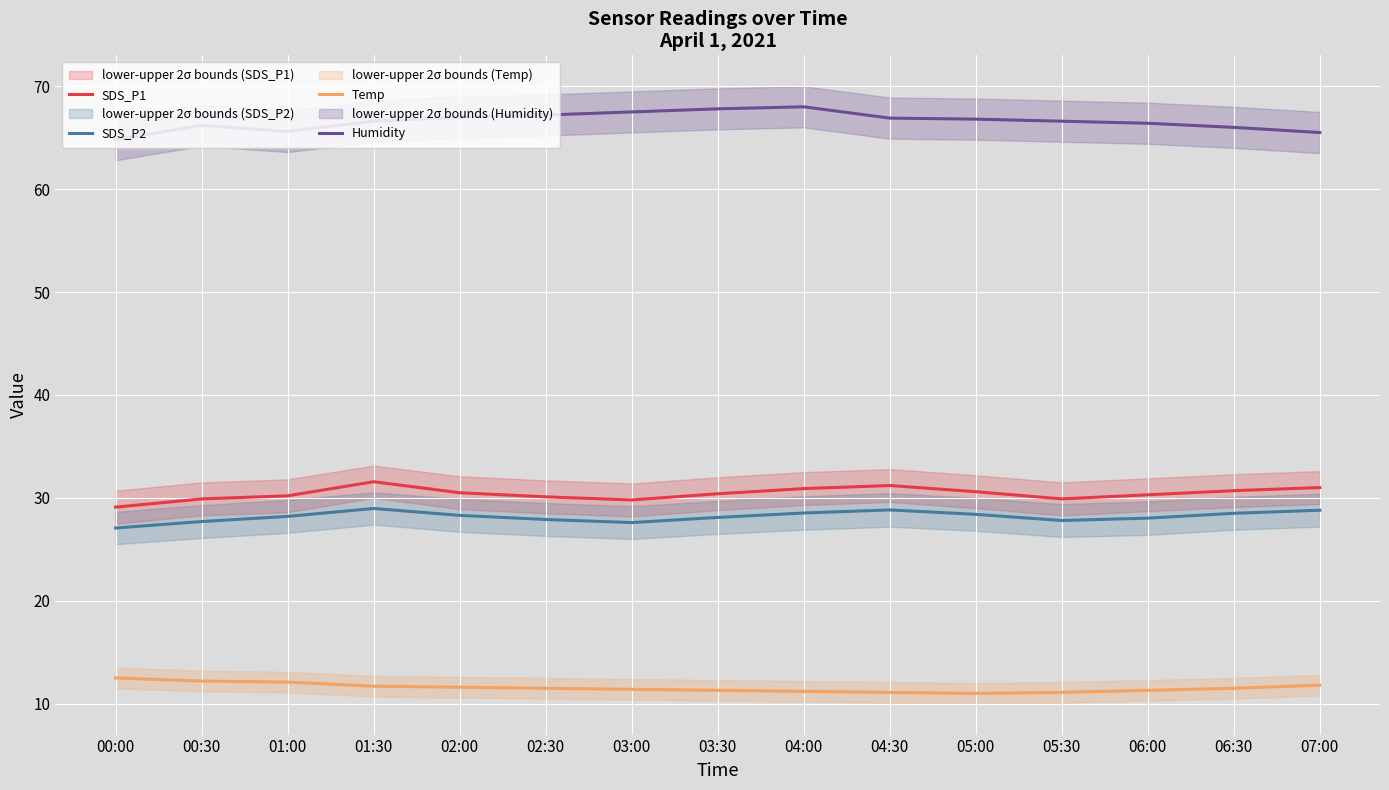

Reading right to left, transcribe all the data shown in this chart.

SDS_P1: 07:00=31.0	06:30=30.7	06:00=30.3	05:30=29.9	05:00=30.6	04:30=31.2	04:00=30.9	03:30=30.4	03:00=29.8	02:30=30.1	02:00=30.5	01:30=31.6	01:00=30.2	00:30=29.9	00:00=29.1
SDS_P2: 07:00=28.8	06:30=28.5	06:00=28.0	05:30=27.8	05:00=28.4	04:30=28.8	04:00=28.5	03:30=28.1	03:00=27.6	02:30=27.9	02:00=28.3	01:30=29.0	01:00=28.2	00:30=27.7	00:00=27.1
Temp: 07:00=11.8	06:30=11.5	06:00=11.3	05:30=11.1	05:00=11.0	04:30=11.1	04:00=11.2	03:30=11.3	03:00=11.4	02:30=11.5	02:00=11.6	01:30=11.7	01:00=12.1	00:30=12.2	00:00=12.5
Humidity: 07:00=65.5	06:30=66.0	06:00=66.4	05:30=66.6	05:00=66.8	04:30=66.9	04:00=68.0	03:30=67.8	03:00=67.5	02:30=67.2	02:00=67.0	01:30=66.6	01:00=65.6	00:30=66.2	00:00=64.8